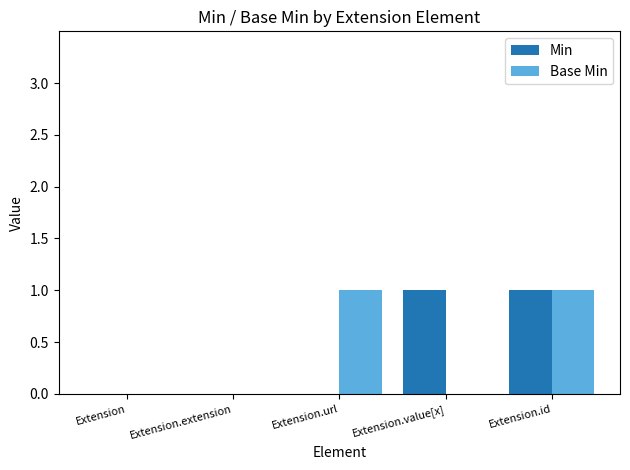

Does the chart contain stacked bars?

No